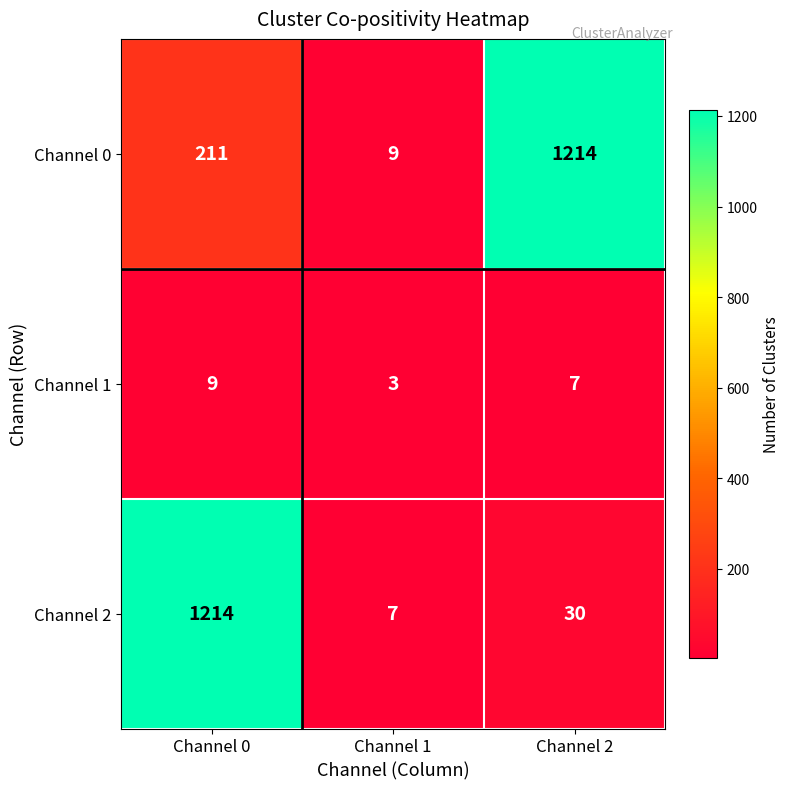

At which category is the sum across all series the highest?

Channel 0